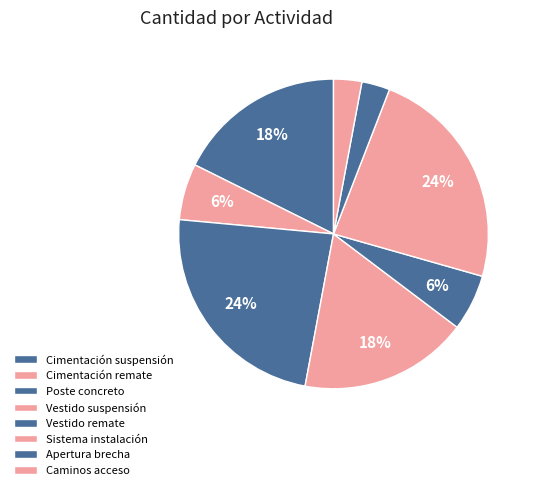

Count the number of slices in the pie.

8